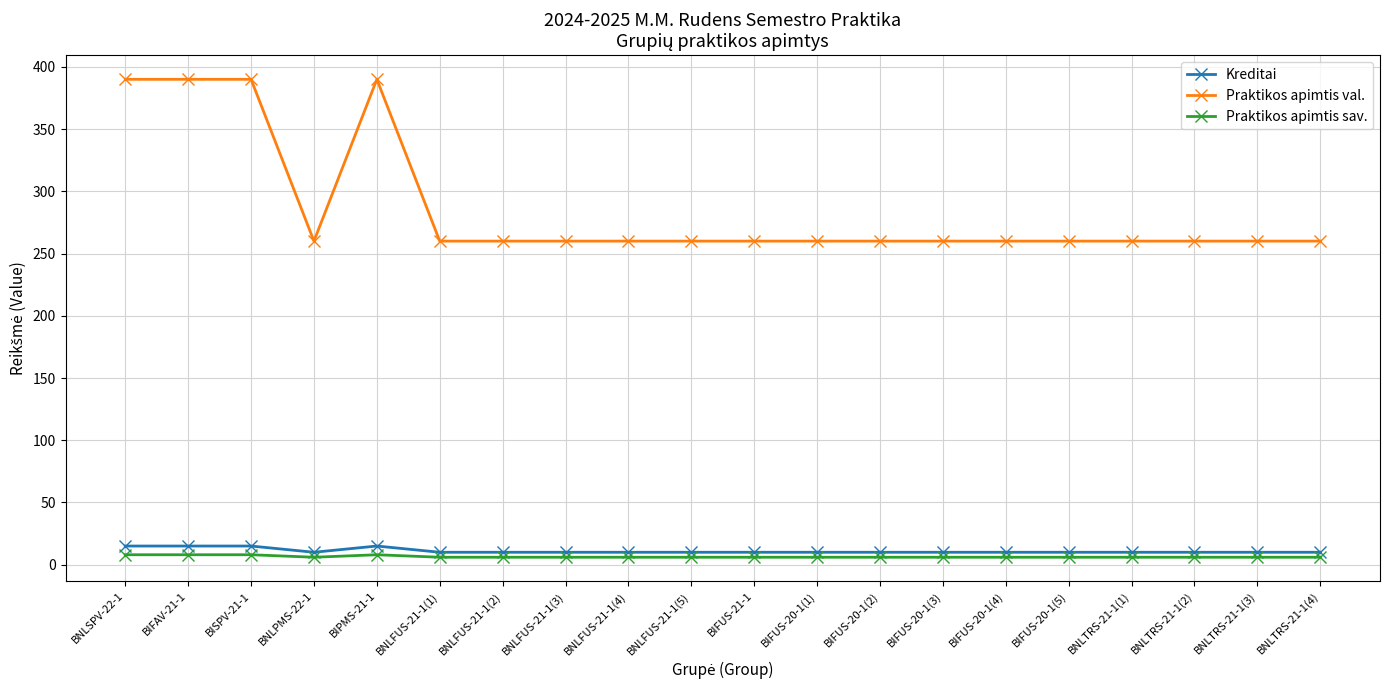

What is the value of the Praktikos apimtis val. point at the 6th from the left?

260